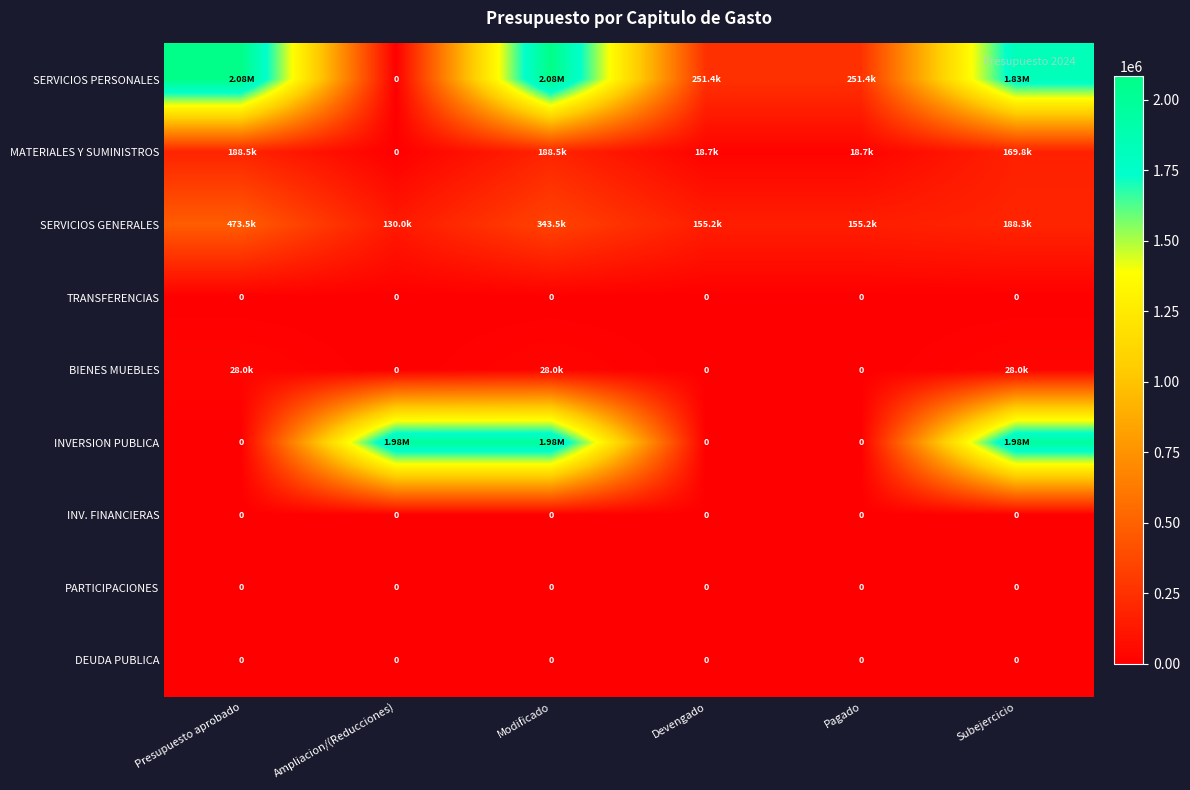

What is the spread (max minus min) of values at Subejercicio?

1979042.0